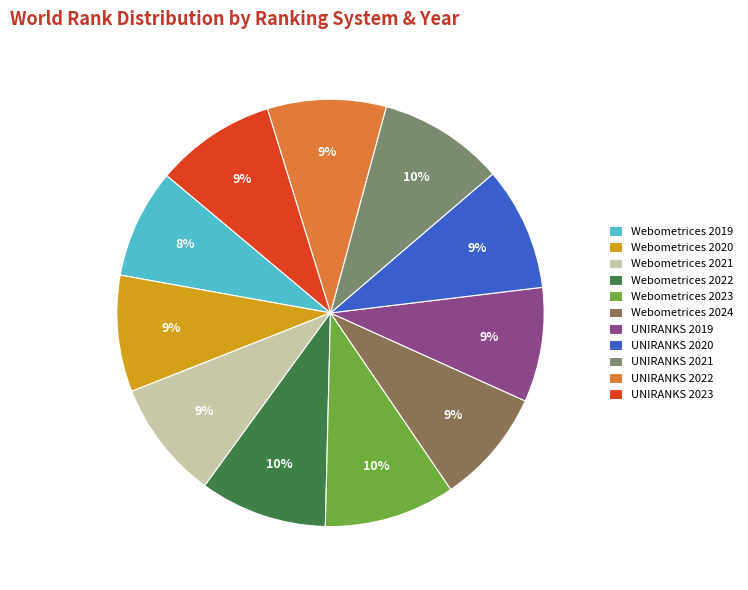

What is the smallest slice in the pie chart?

Webometrices 2019